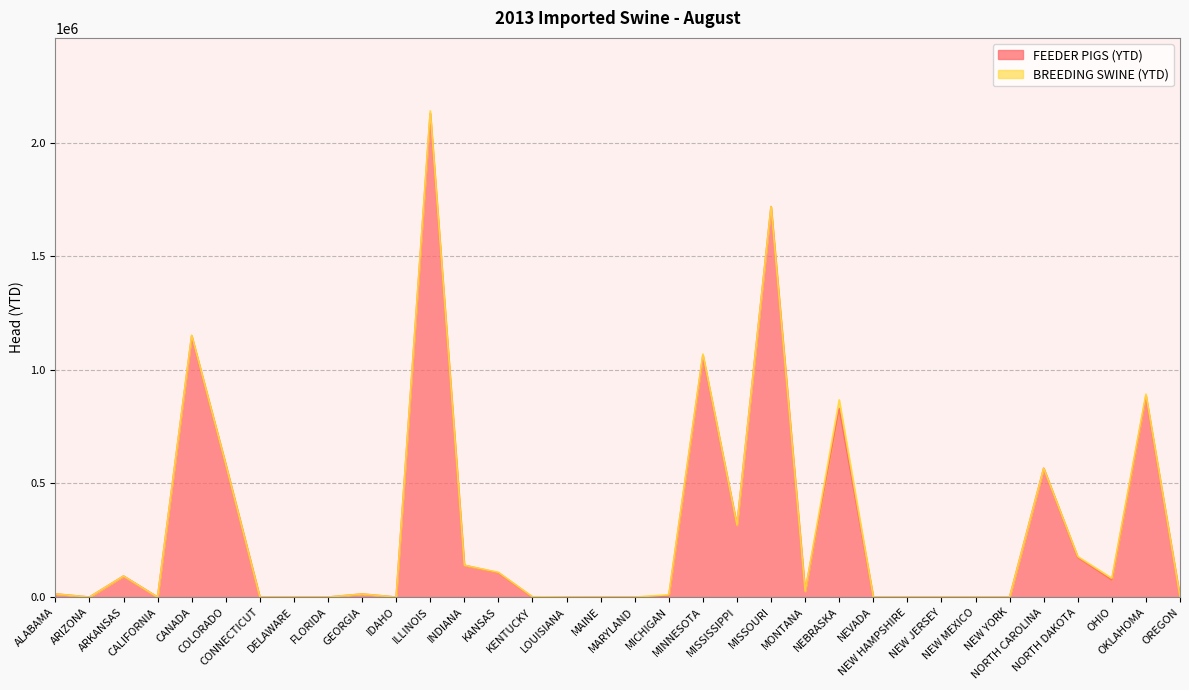

List the labels in order of value, largest first.

ILLINOIS, MISSOURI, CANADA, MINNESOTA, OKLAHOMA, NEBRASKA, COLORADO, NORTH CAROLINA, MISSISSIPPI, NORTH DAKOTA, INDIANA, KANSAS, ARKANSAS, OHIO, MONTANA, ALABAMA, GEORGIA, MICHIGAN, IDAHO, ARIZONA, CALIFORNIA, CONNECTICUT, DELAWARE, FLORIDA, KENTUCKY, LOUISIANA, MAINE, MARYLAND, NEVADA, NEW HAMPSHIRE, NEW JERSEY, NEW MEXICO, NEW YORK, OREGON